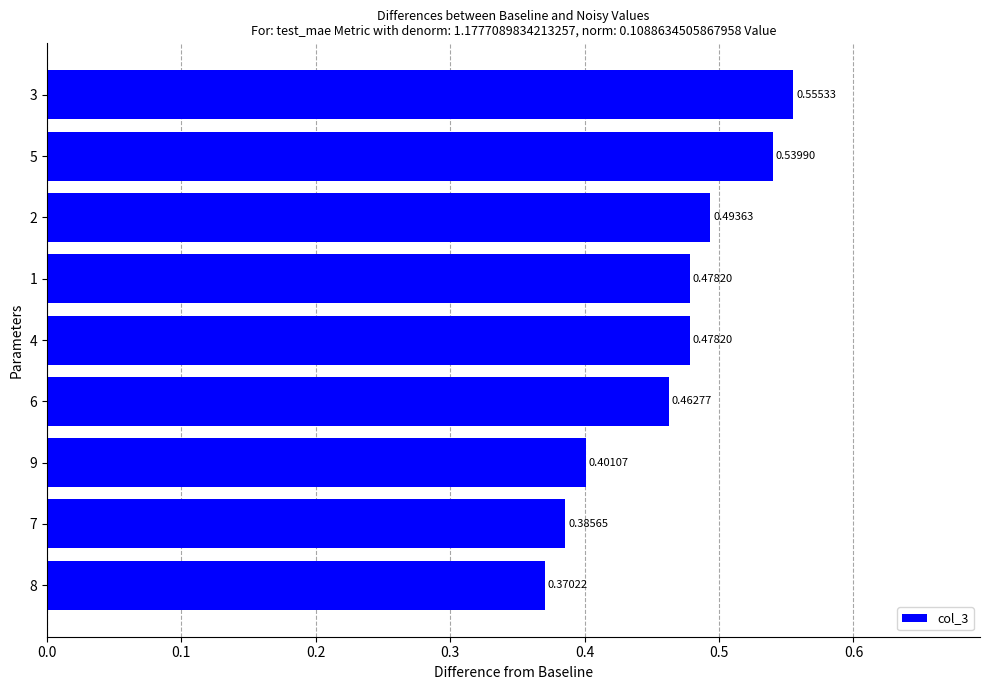

What is the sum of all values?

4.2